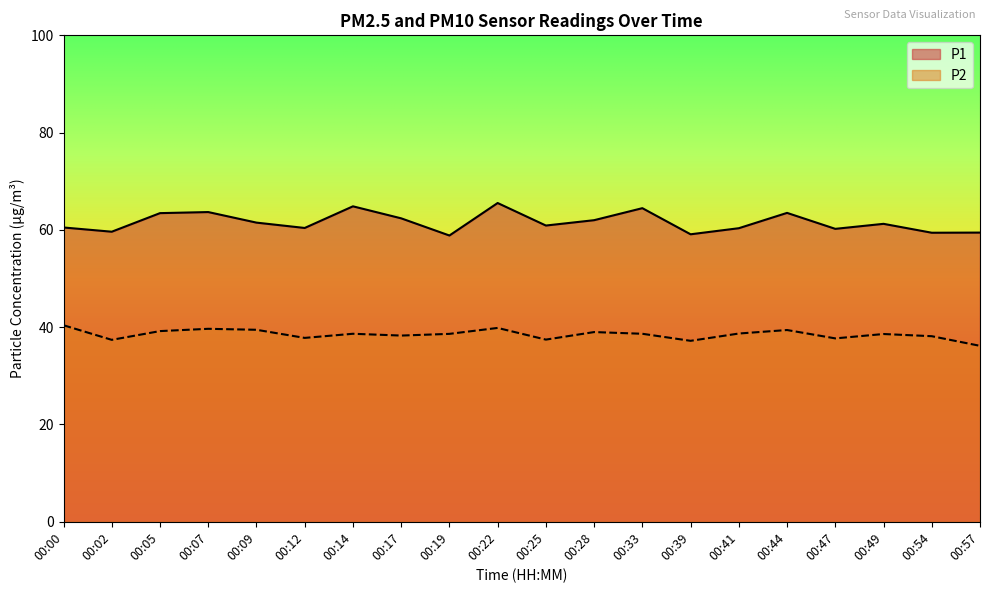

Where does the P2 series first go above 38?

00:00